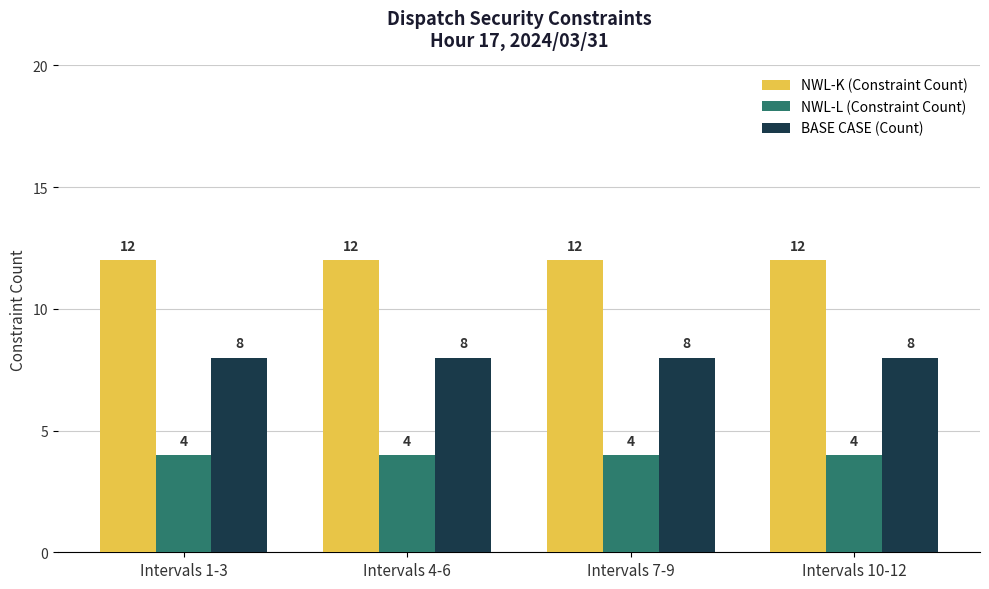

Rank the series by their average value, from lowest to highest.

NWL-L (Constraint Count), BASE CASE (Count), NWL-K (Constraint Count)